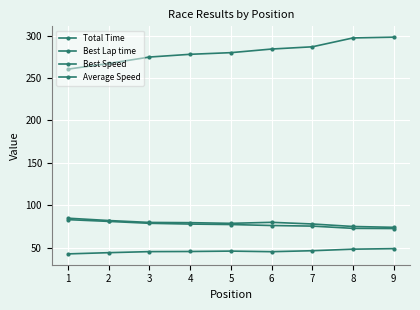

How many lines are shown in the chart?

4